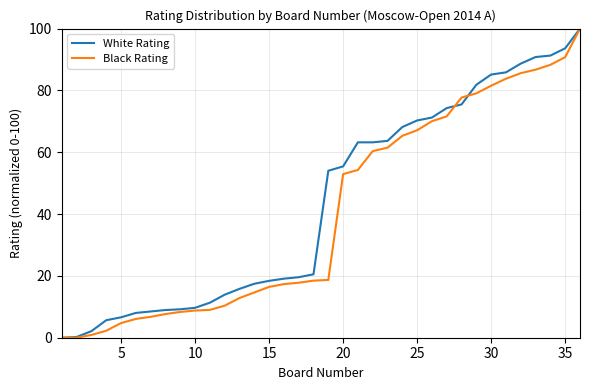

What is the highest value of the Black Rating series?

100.0